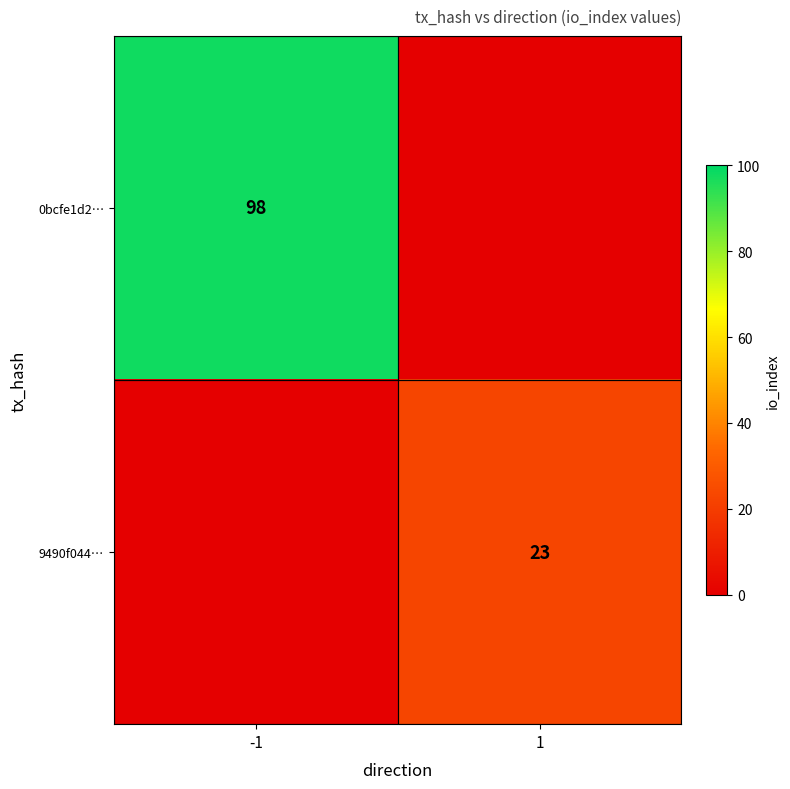

The value of 0bcfe1d2… at 1 is 0.0. True or false?

False